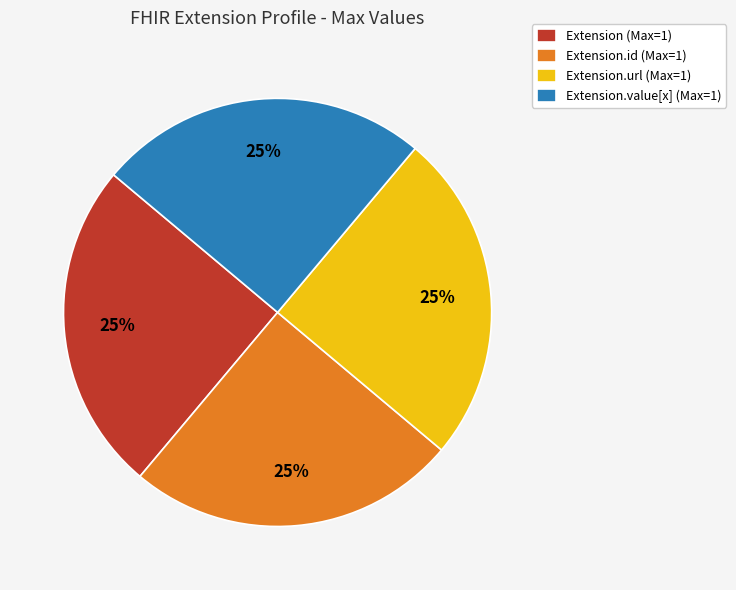

The Extension.url (Max=1) slice represents 25% of the pie. True or false?

True